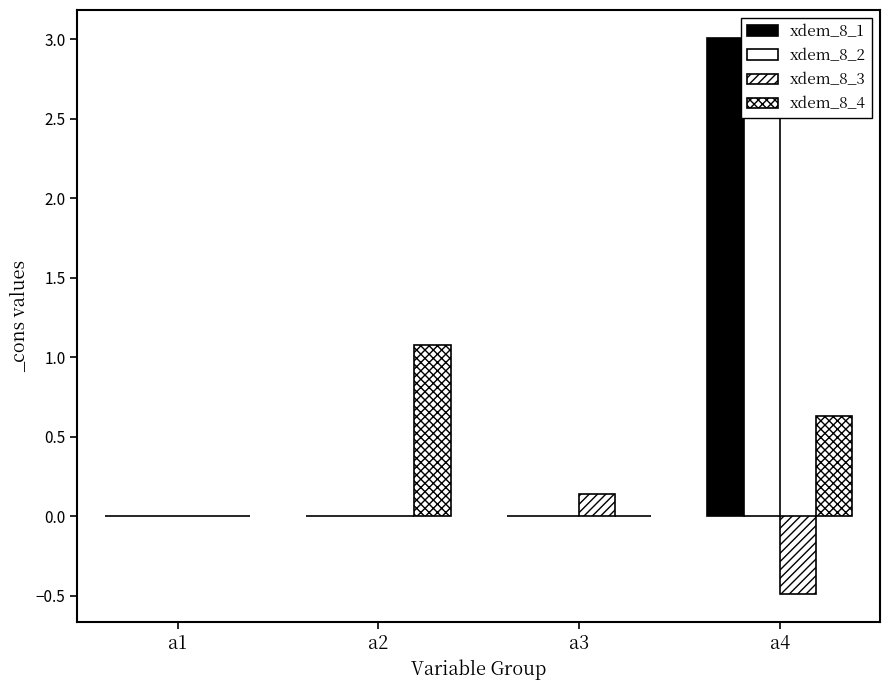

Which series has the largest range (max minus min)?

xdem_8_1